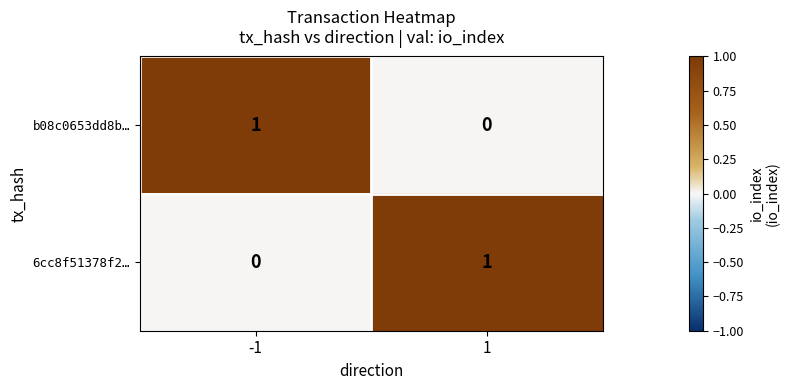

The b08c0653dd8b… series shows 1 at -1. True or false?

True